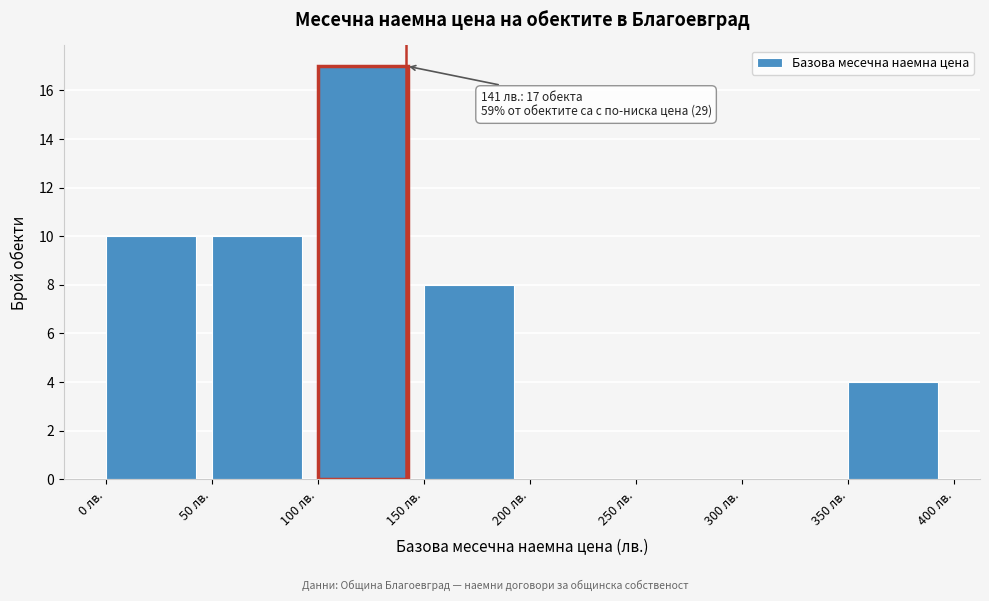

Which range on the x-axis has the tallest bar?

100 to 150